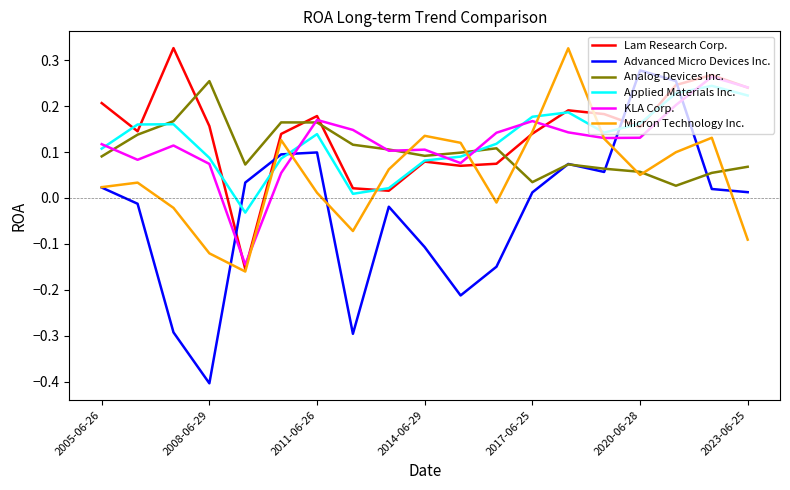

Which series has the largest total across all categories?

Lam Research Corp.